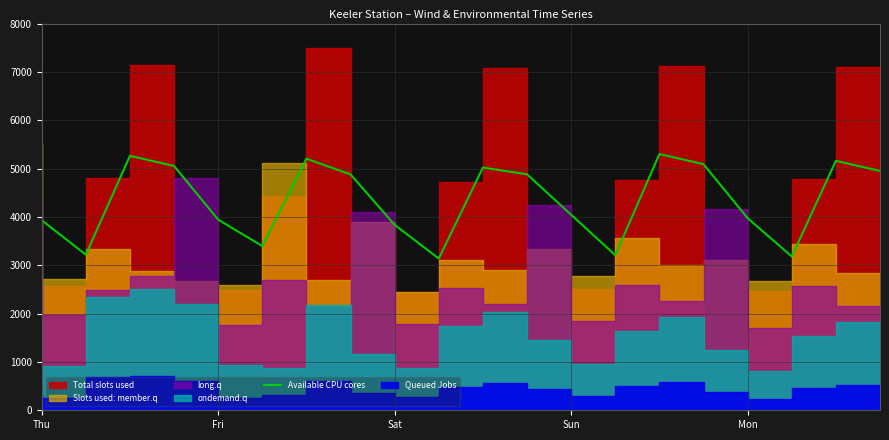

How many lines are shown in the chart?

1